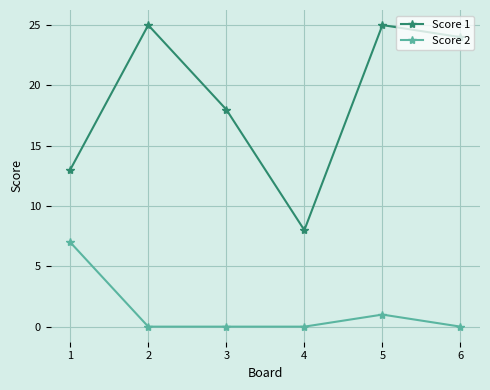

True or false: Score 1 and Score 2 cross at least once.

False